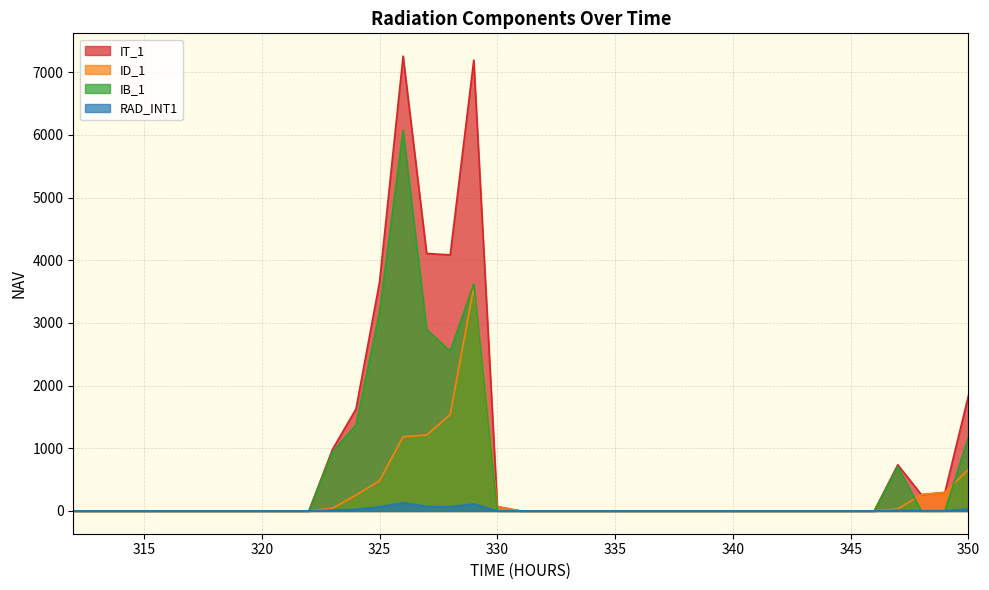

Which series has the largest total across all categories?

IT_1